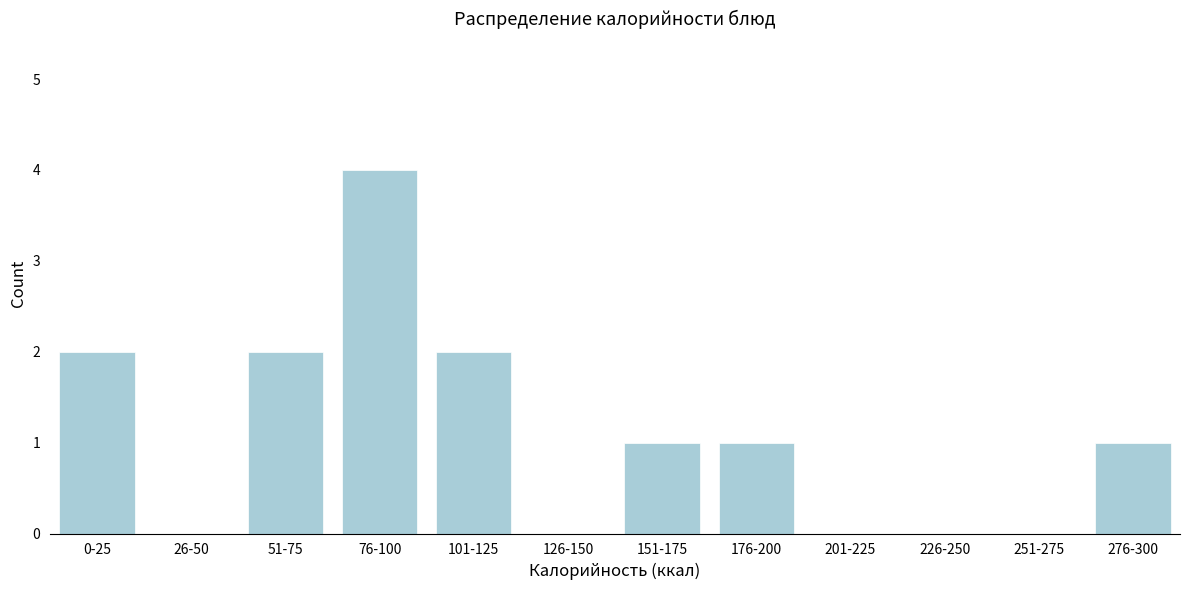

Reading left to right, list all the values displayed in this chart.

0-25=2	26-50=0	51-75=2	76-100=4	101-125=2	126-150=0	151-175=1	176-200=1	201-225=0	226-250=0	251-275=0	276-300=1